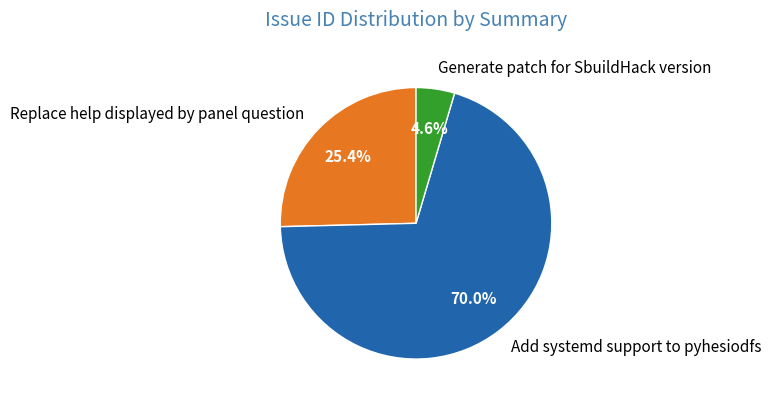

What is the majority slice?

Add systemd support to pyhesiodfs